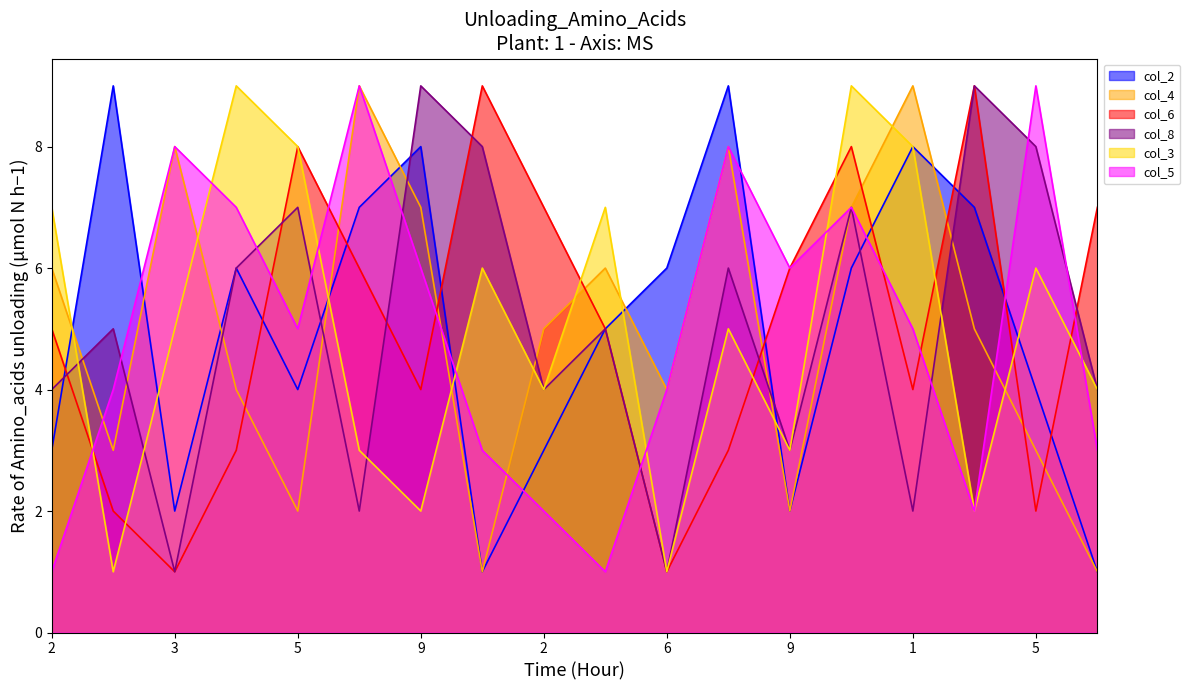

Where is the first local minimum for col_6?

3